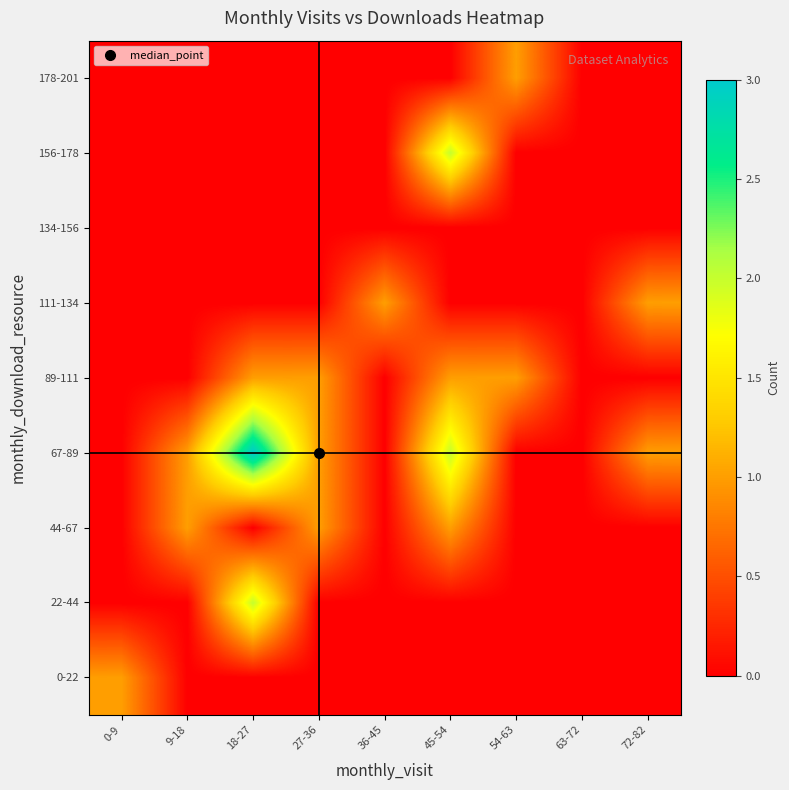

Reading left to right, extract all data points from this chart.

0-22: 0-9=1	9-18=0	18-27=0	27-36=0	36-45=0	45-54=0	54-63=0	63-72=0	72-82=0
22-44: 0-9=0	9-18=0	18-27=2	27-36=0	36-45=0	45-54=0	54-63=0	63-72=0	72-82=0
44-67: 0-9=0	9-18=1	18-27=0	27-36=1	36-45=0	45-54=1	54-63=0	63-72=0	72-82=0
67-89: 0-9=0	9-18=1	18-27=3	27-36=1	36-45=0	45-54=2	54-63=0	63-72=0	72-82=1
89-111: 0-9=0	9-18=0	18-27=1	27-36=1	36-45=0	45-54=1	54-63=1	63-72=0	72-82=0
111-134: 0-9=0	9-18=0	18-27=0	27-36=0	36-45=1	45-54=0	54-63=0	63-72=0	72-82=1
134-156: 0-9=0	9-18=0	18-27=0	27-36=0	36-45=0	45-54=0	54-63=0	63-72=0	72-82=0
156-178: 0-9=0	9-18=0	18-27=0	27-36=0	36-45=0	45-54=2	54-63=0	63-72=0	72-82=0
178-201: 0-9=0	9-18=0	18-27=0	27-36=0	36-45=0	45-54=0	54-63=1	63-72=0	72-82=0